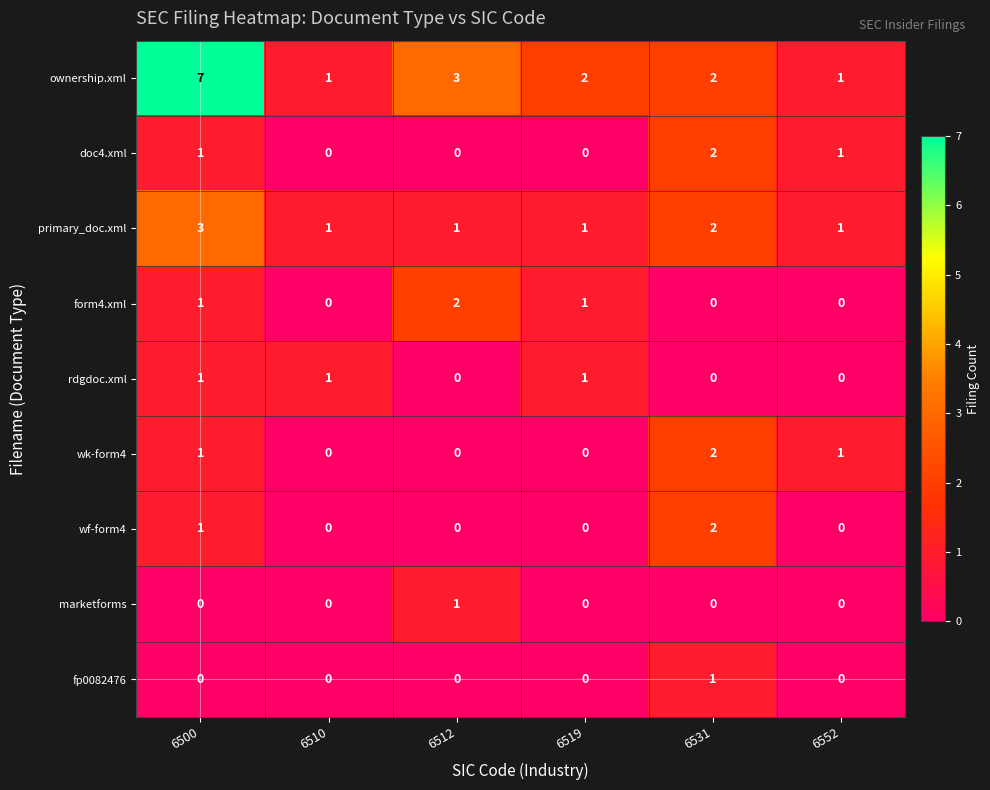

The marketforms series shows 0 at 6531. True or false?

True